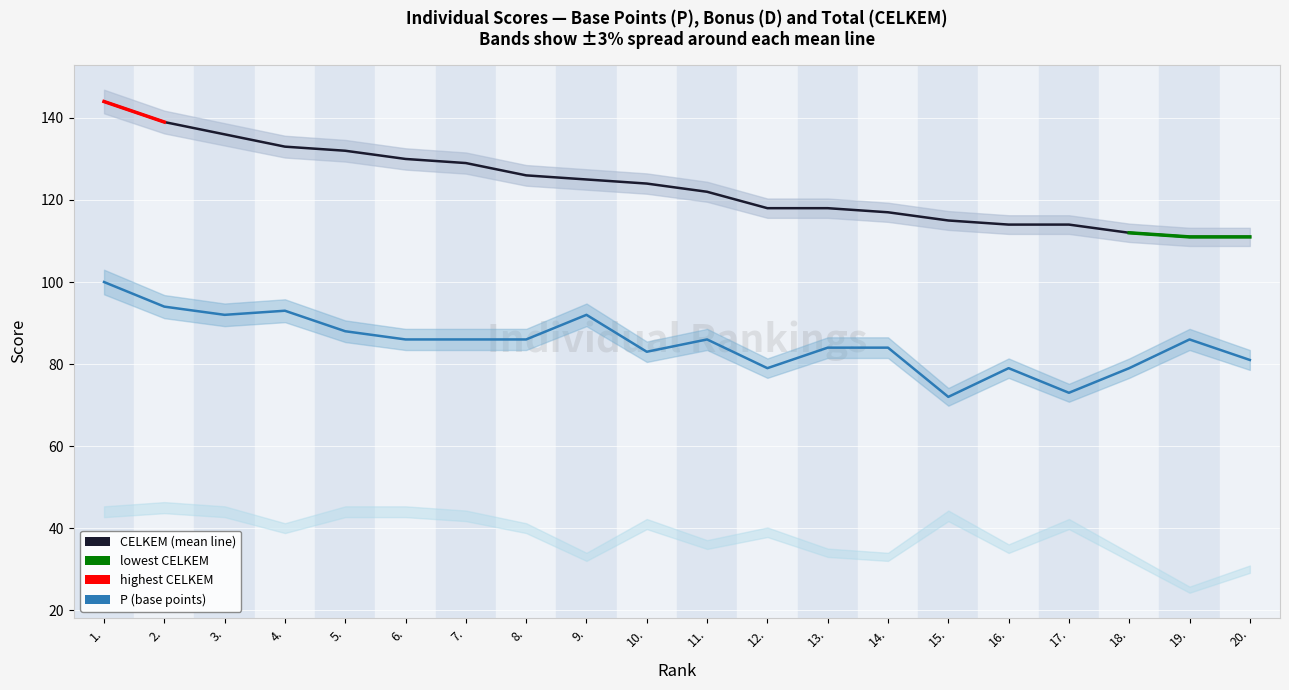

True or false: P and CELKEM cross at least once.

False